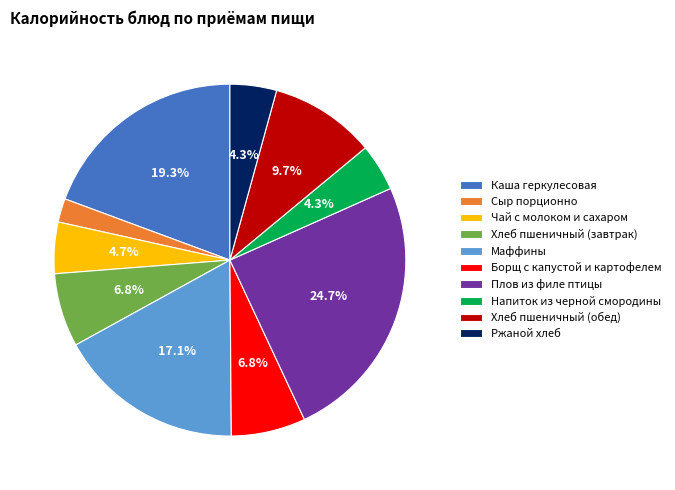

What percentage is the Напиток из черной смородины slice, to the nearest percent?

4%